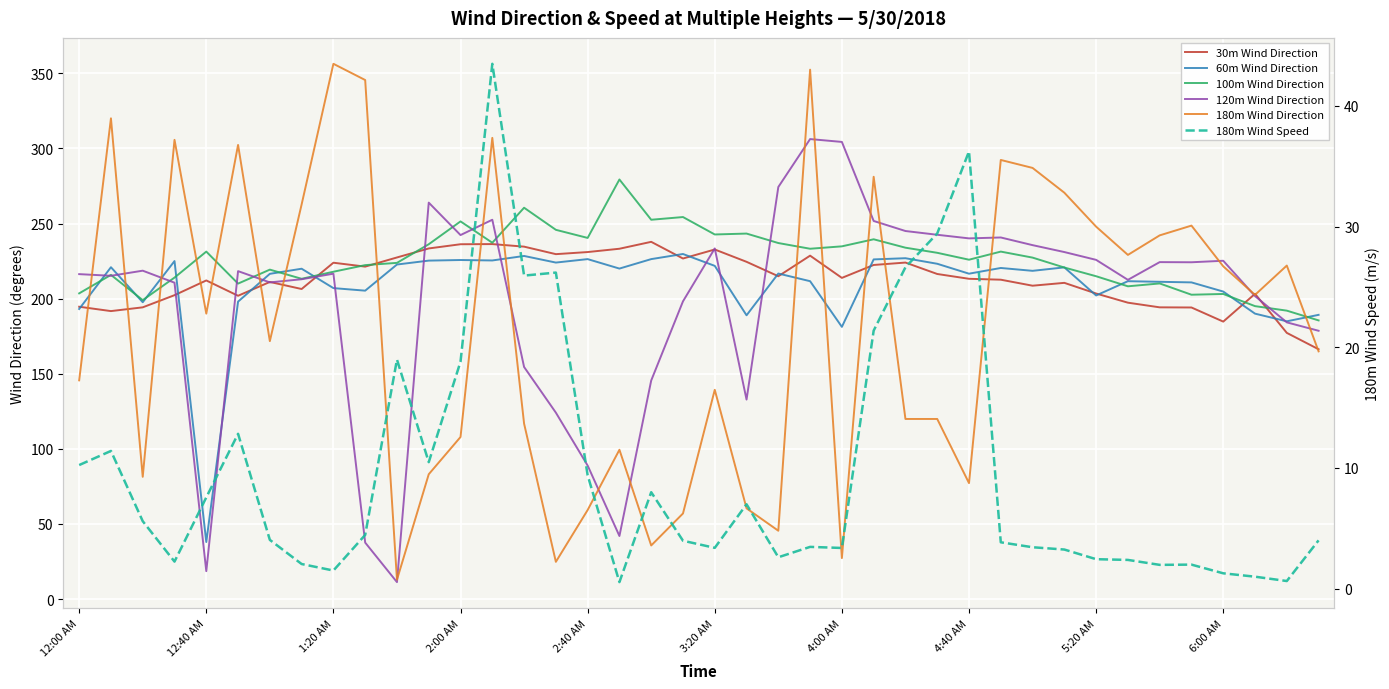

At how many categories does at least one series exceed 86?

40